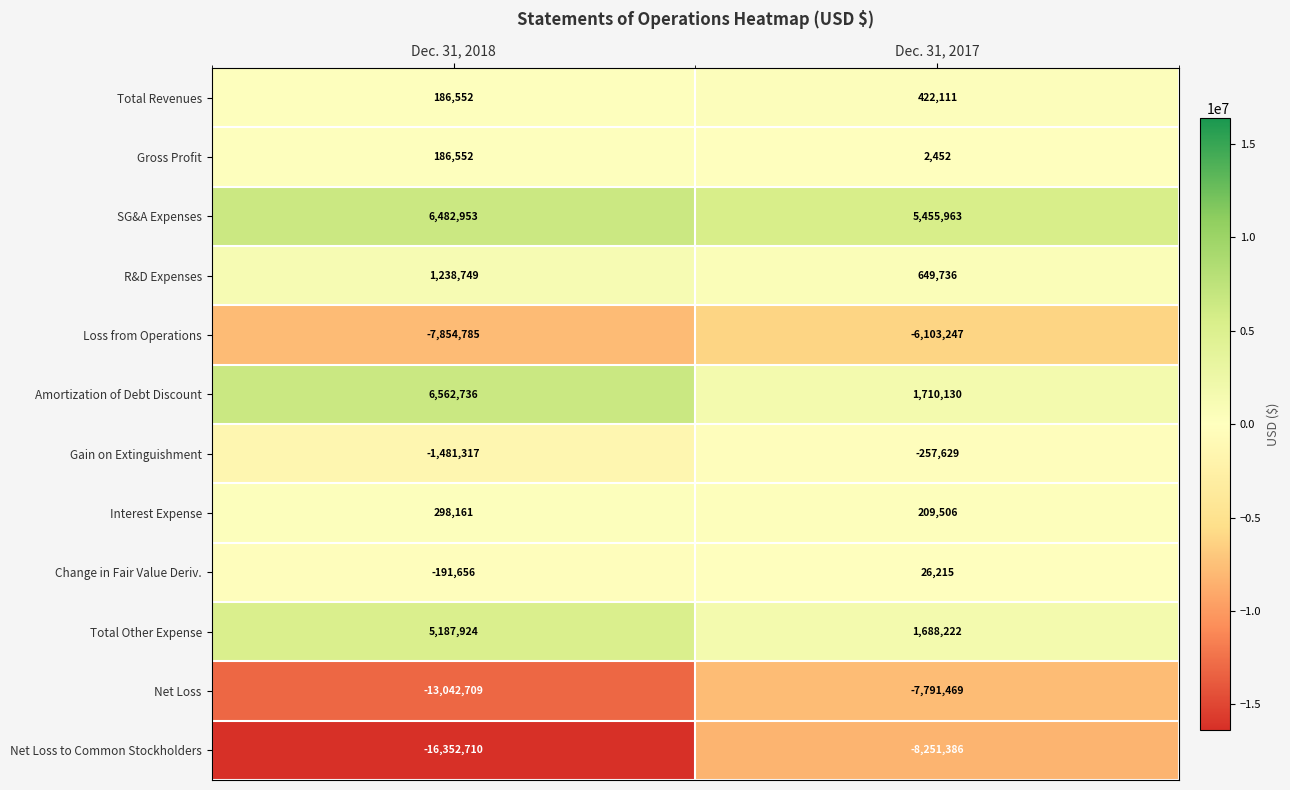

Which series has the widest spread of values?

Net Loss to Common Stockholders